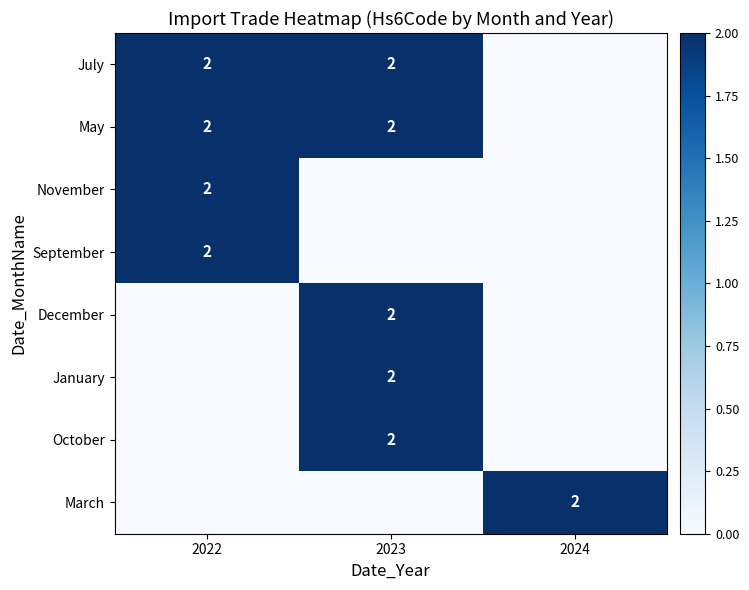

Between 2022 and 2023, which is larger?

2022